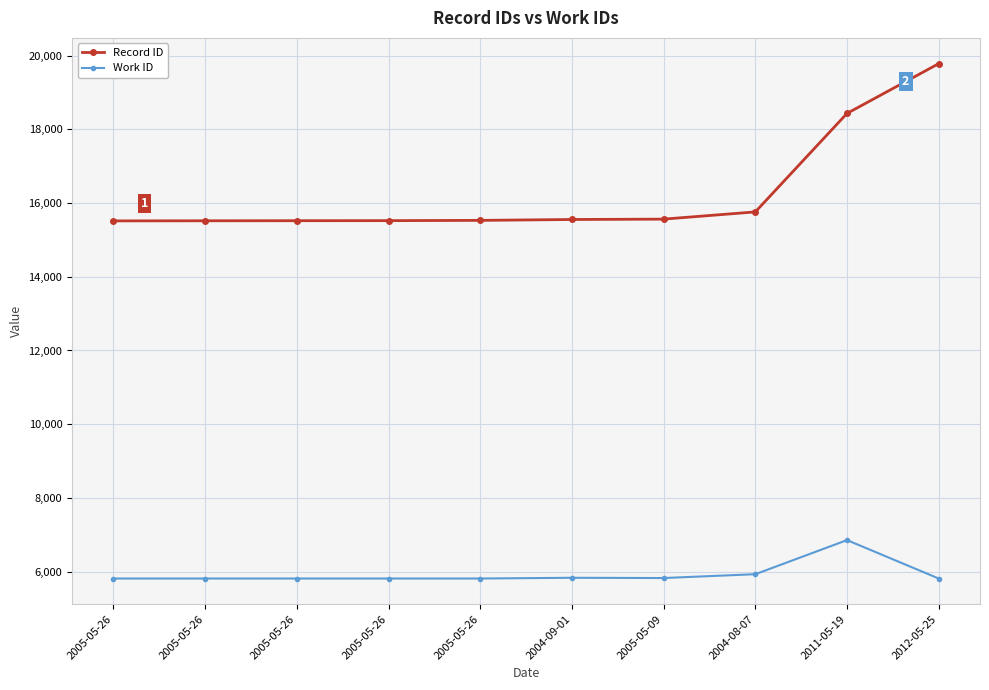

What is the sum of the Record ID values at 2011-05-19 and 2005-05-26?

33963